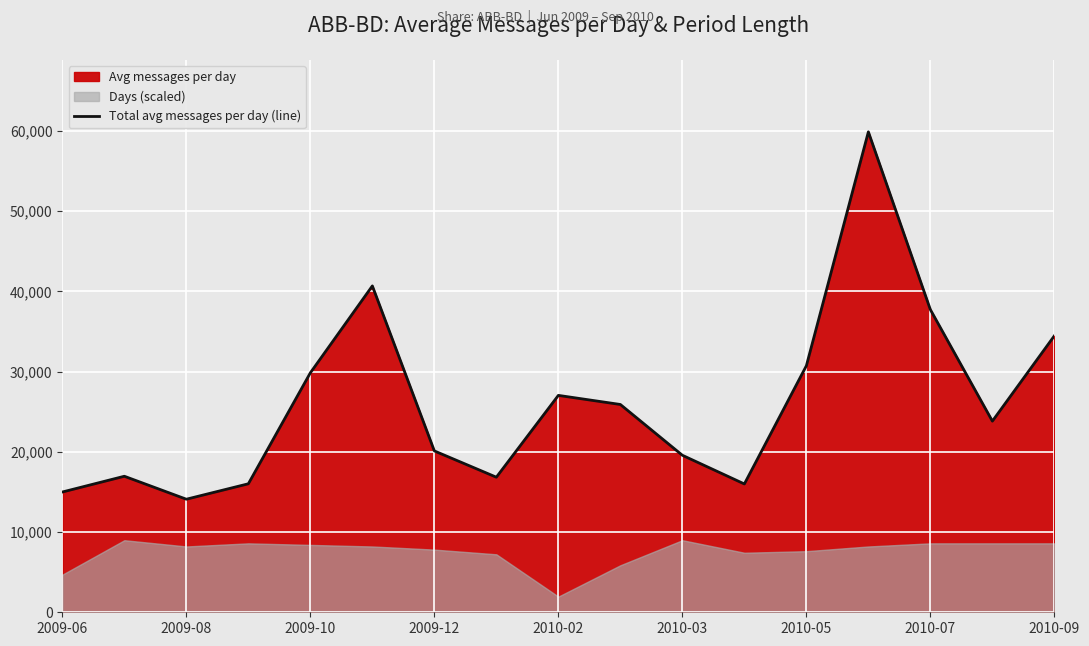

What is the value of the 15th point from the left?

37732.1